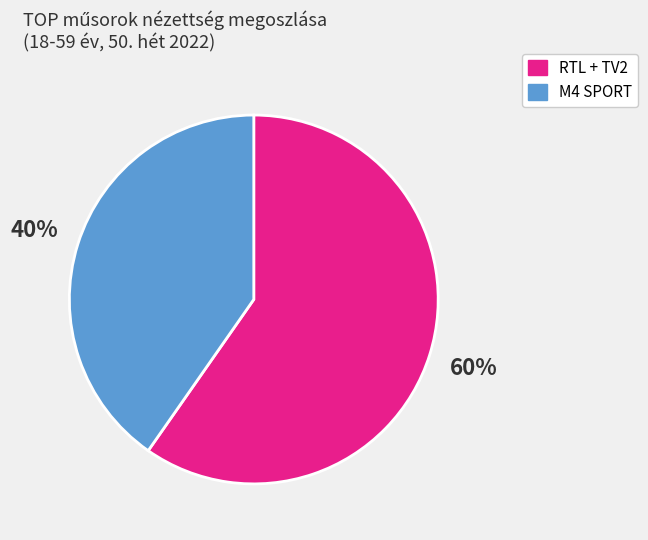

To the nearest percent, what is the combined percentage of M4 SPORT and RTL + TV2?

100%